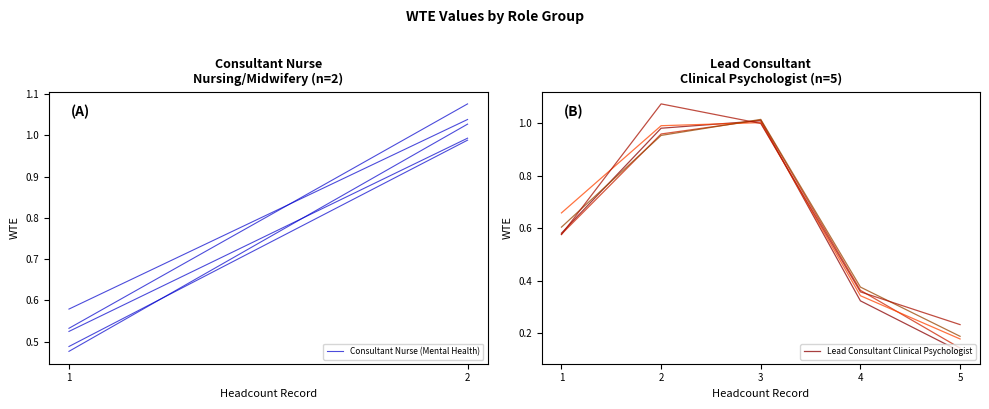

What is the difference between the maximum and minimum values?

0.9